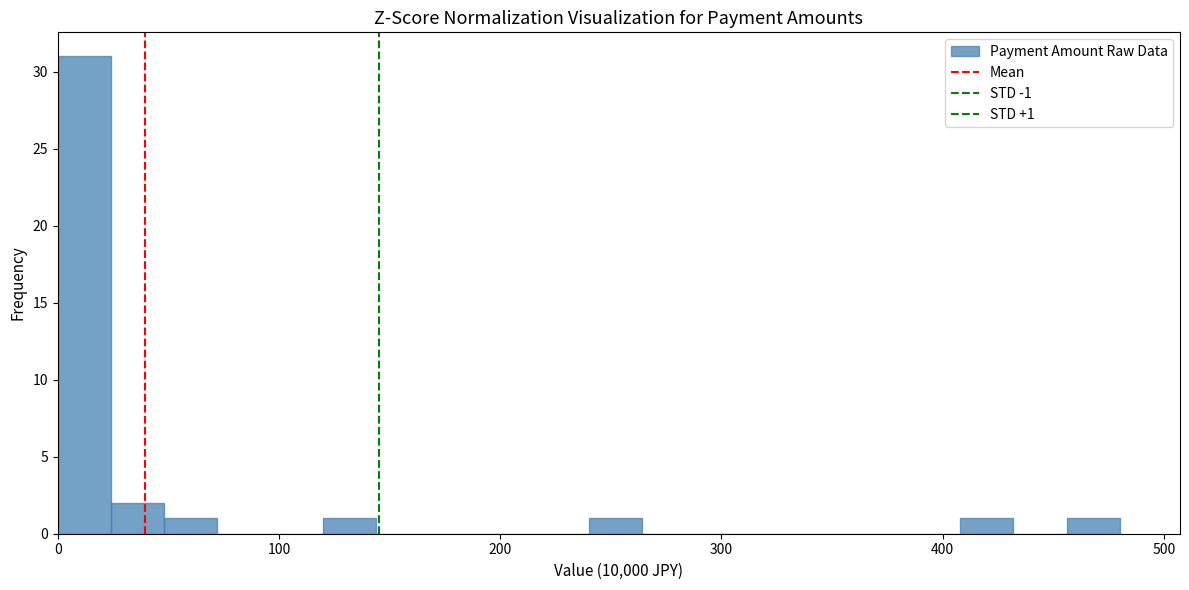

Read against the x-axis, roughly where is the centre of the tallest bar?

10